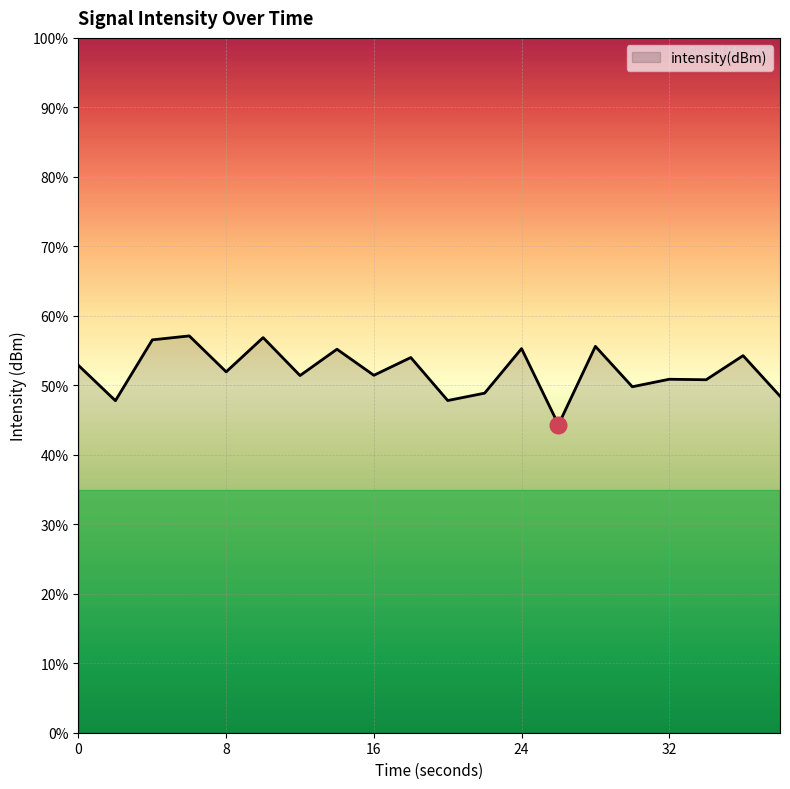

Count the number of data series in this chart.

1